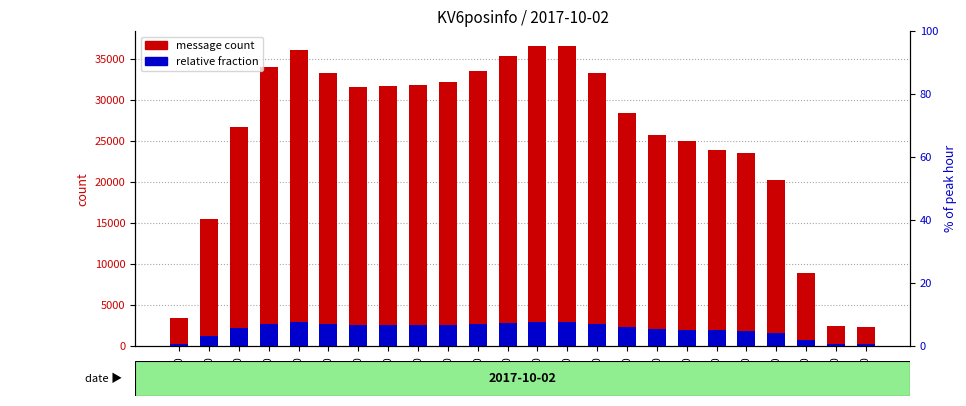

What is the difference between the maximum and second lowest values in the relative fraction series?

2727.5